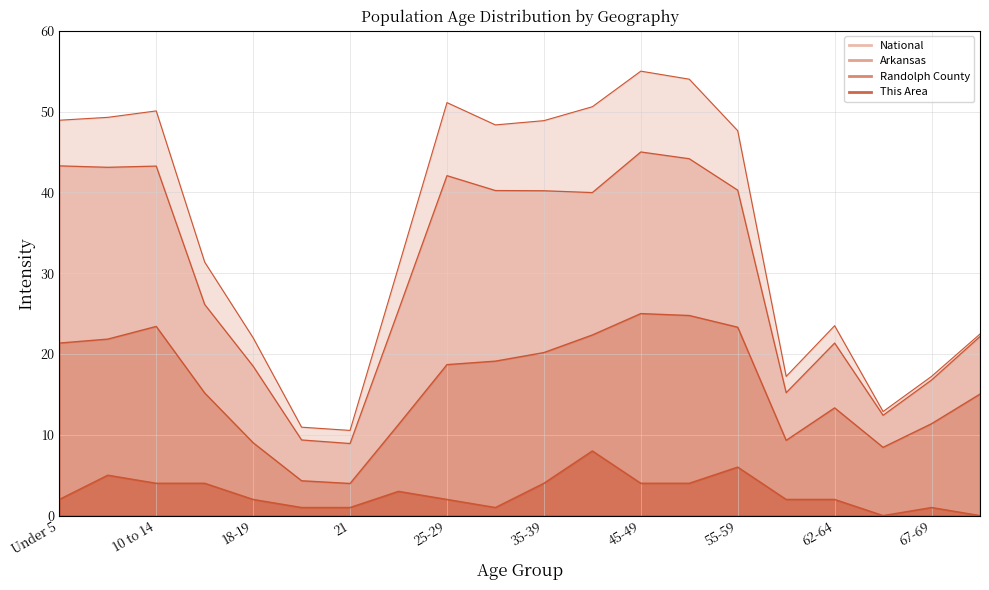

What is the label of the 19th point from the left?

67-69